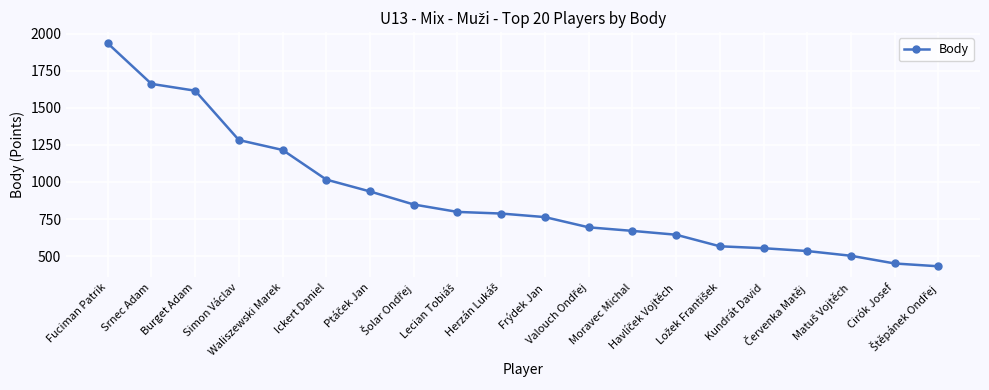

How many distinct data groups are displayed?

1